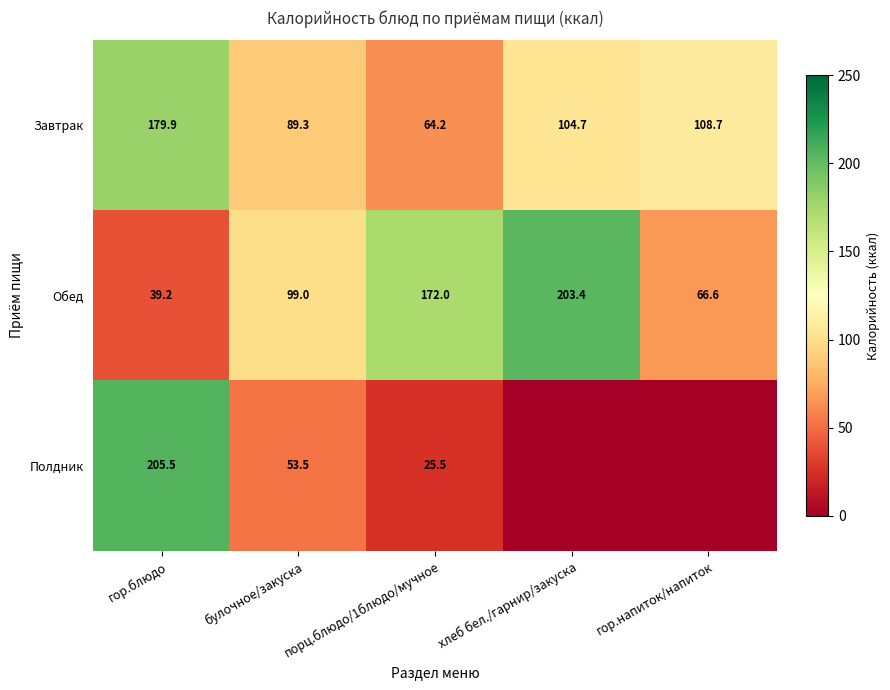

True or false: Обед has a value of 66.6 at гор.напиток/напиток.

True